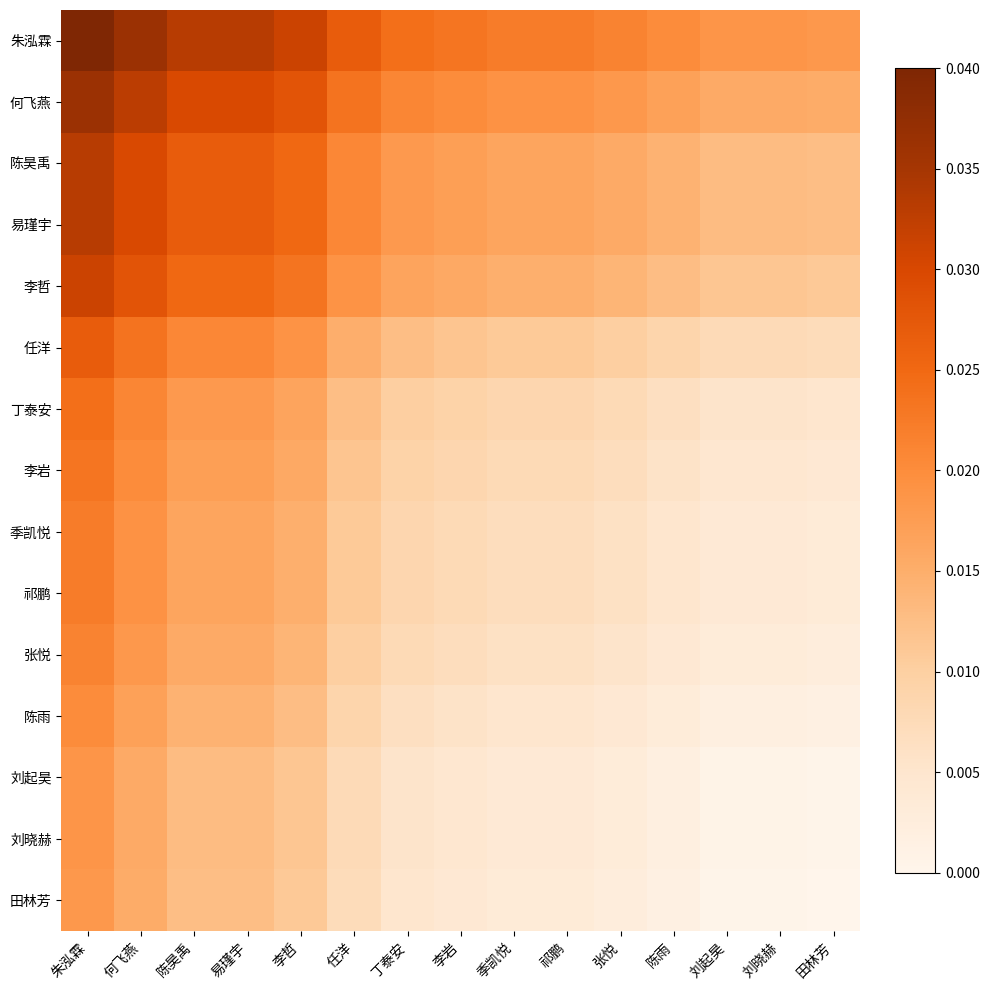

How many series are shown in this chart?

15